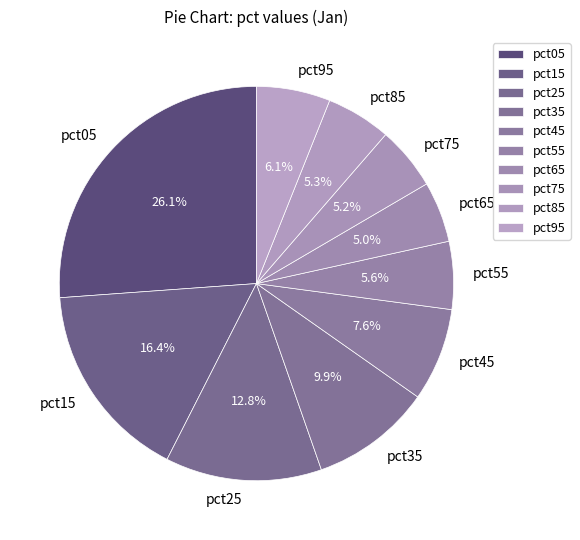

What percentage is the pct65 slice, to the nearest percent?

5%